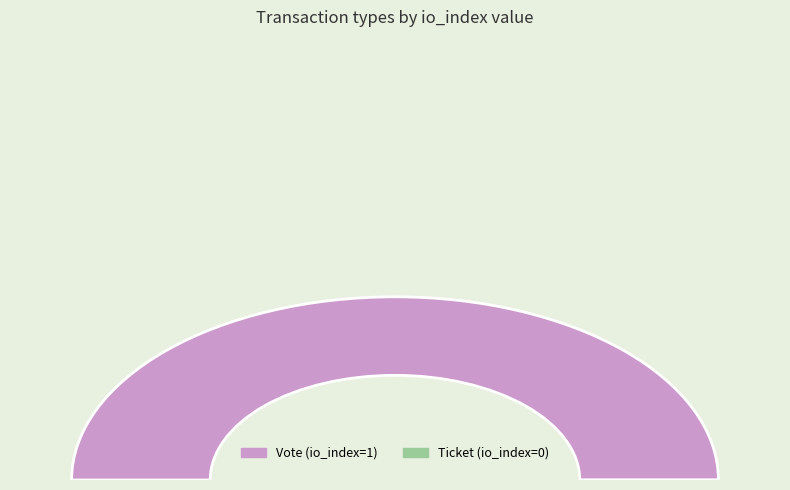

What is the total percentage of Vote and Ticket?

100.0%